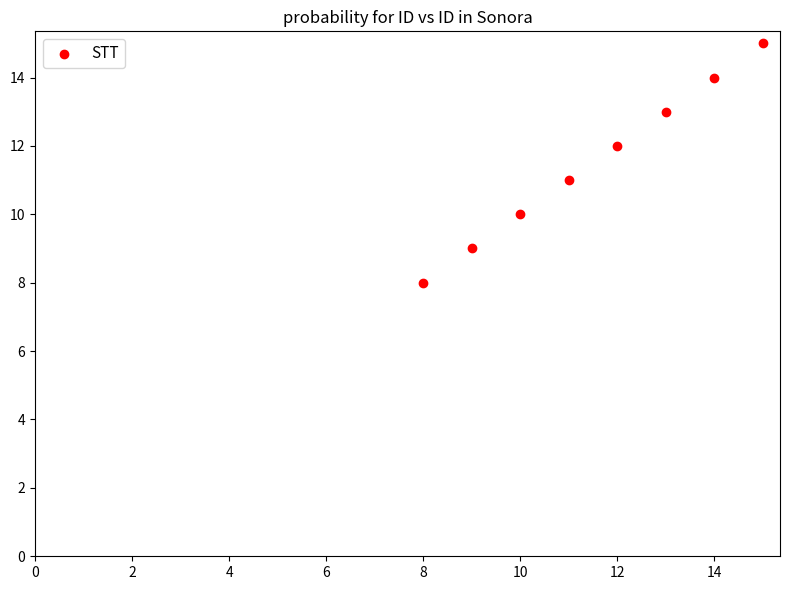

What is the range of X values (max minus min)?

7